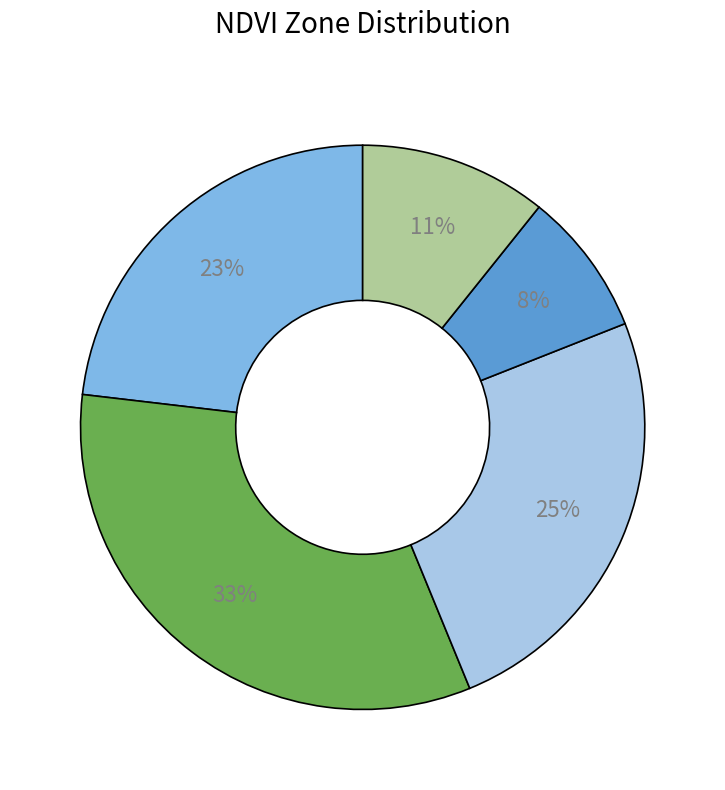

Is there any slice that represents more than half of the pie?

No